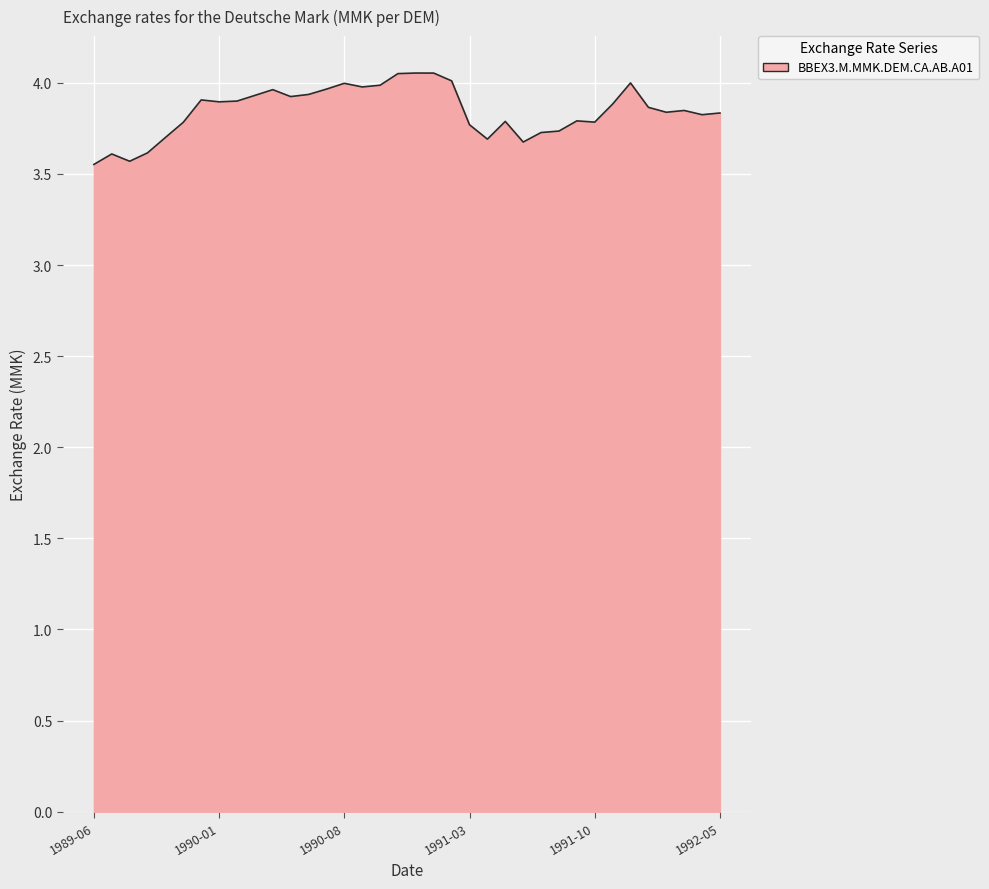

What is the difference between the maximum and minimum values?

0.5